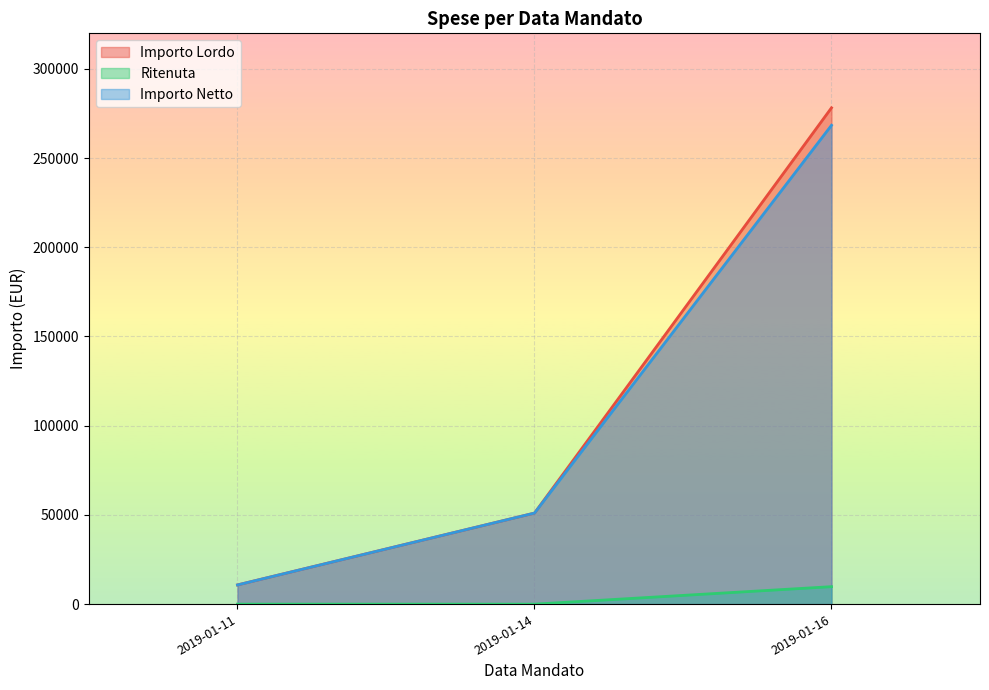

At which label does Importo Lordo reach its peak?

2019-01-16